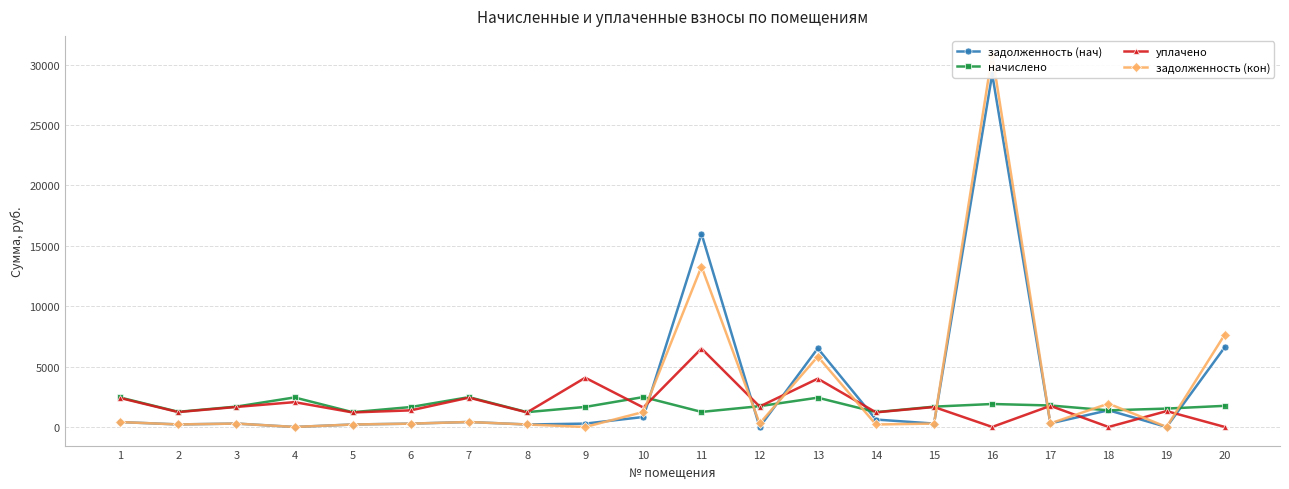

What is the average value of the задолженность (нач) series?

3200.3